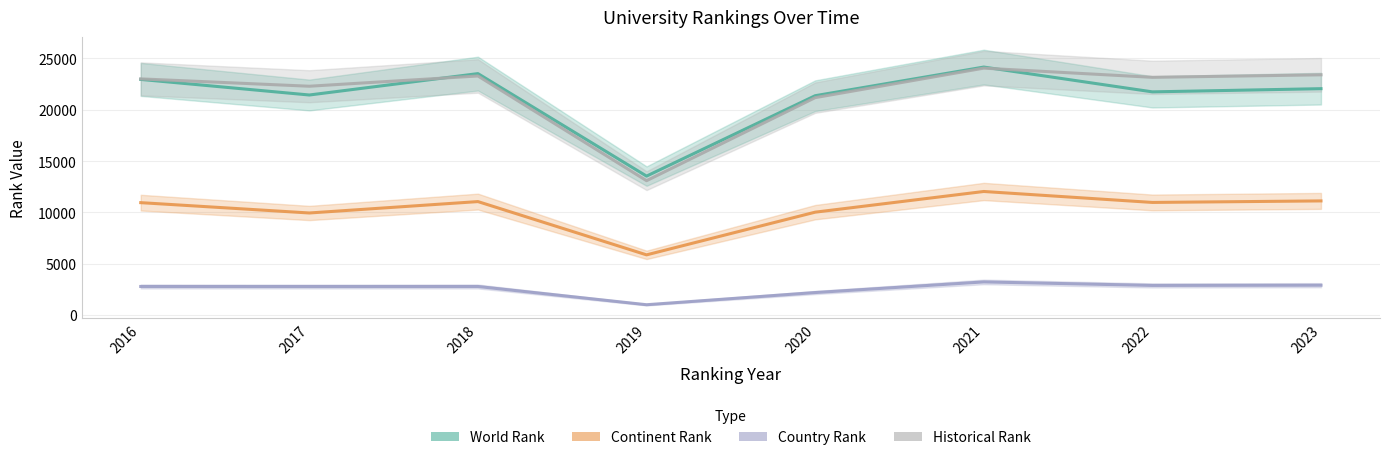

At which label does continent rank reach its peak?

2021